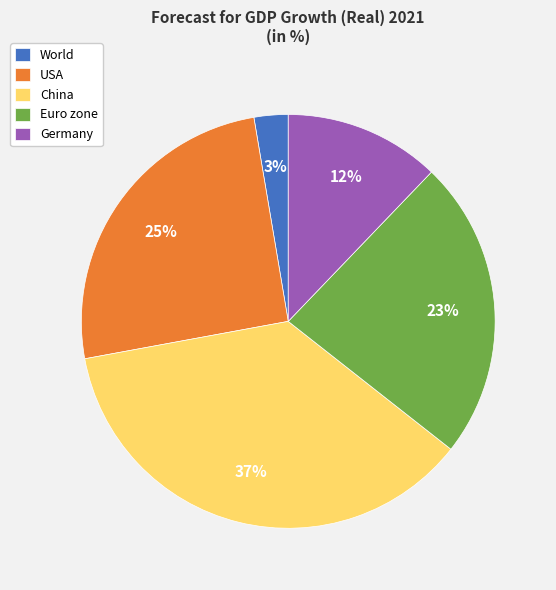

Does any single category account for the majority?

No